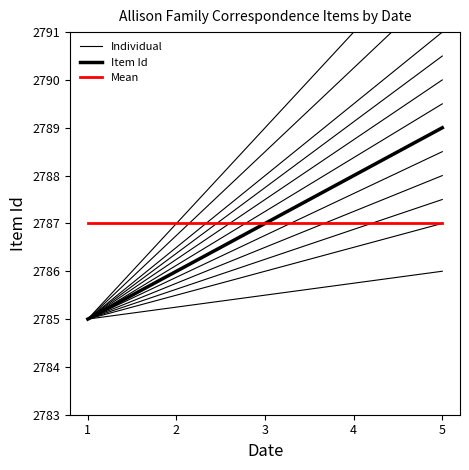

True or false: Individual has a value of 2785.5 at 2.

True